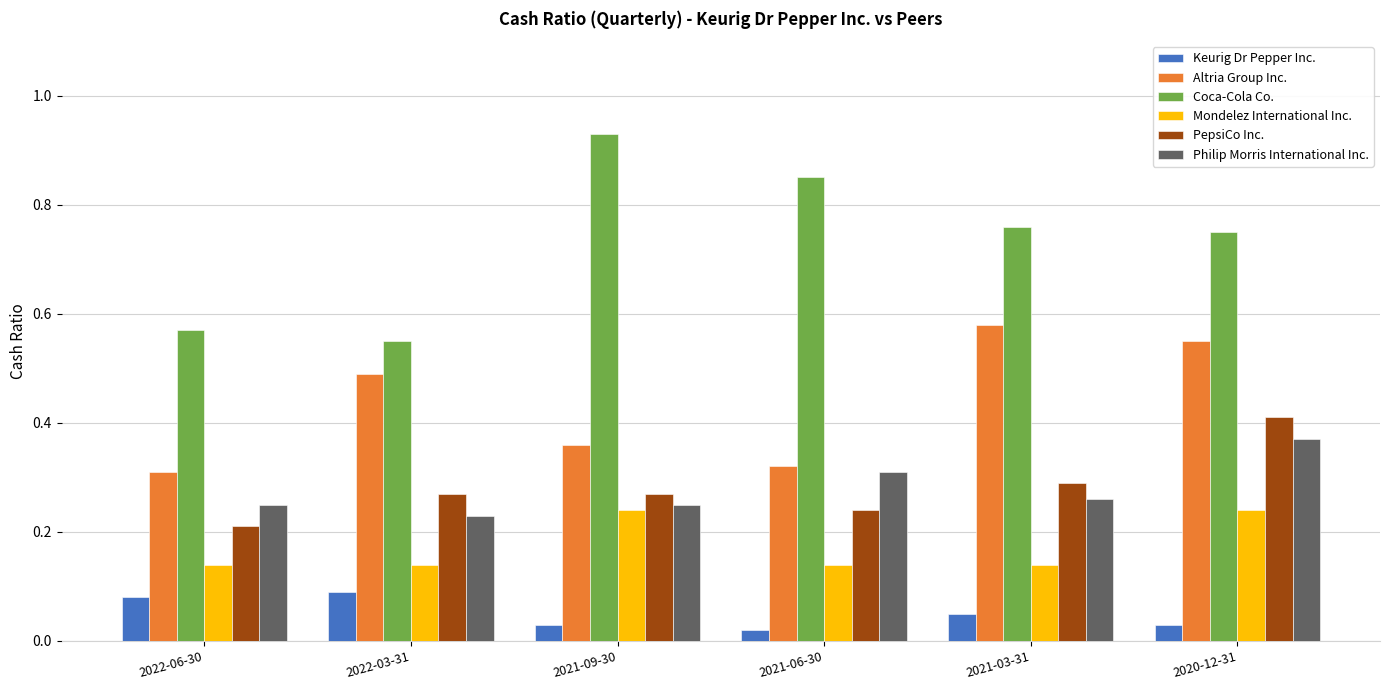

How many Coca-Cola Co. values are between 0 and 1?

6